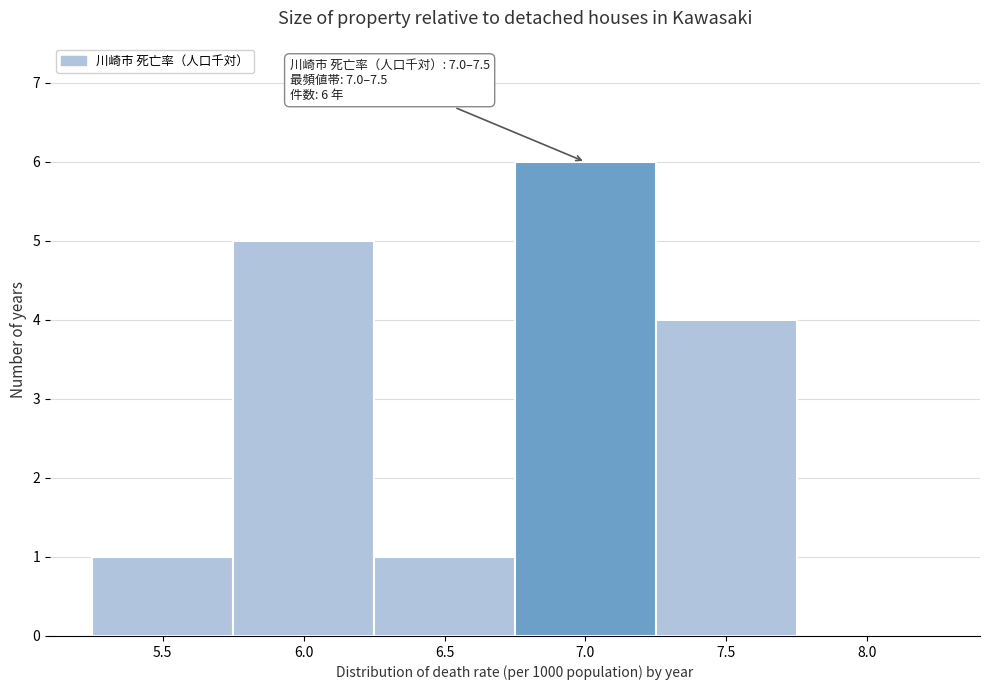

Reading left to right, transcribe all the data shown in this chart.

5.5=1	6.0=5	6.5=1	7.0=6	7.5=4	8.0=0